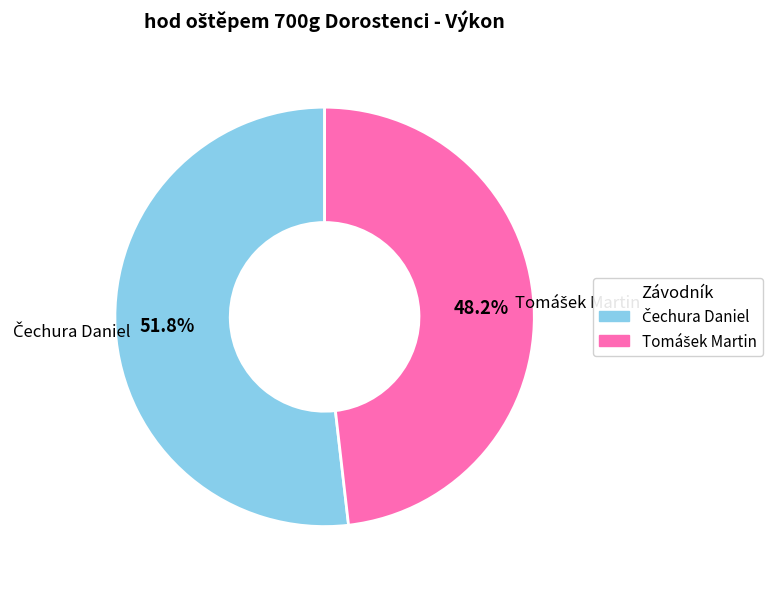

Is there any slice that represents more than half of the pie?

Yes